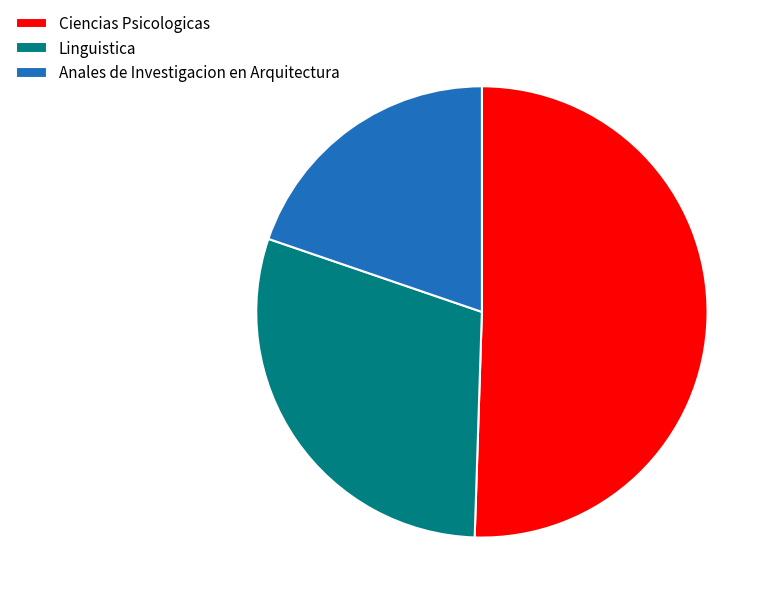

Is there a majority slice in this chart?

Yes